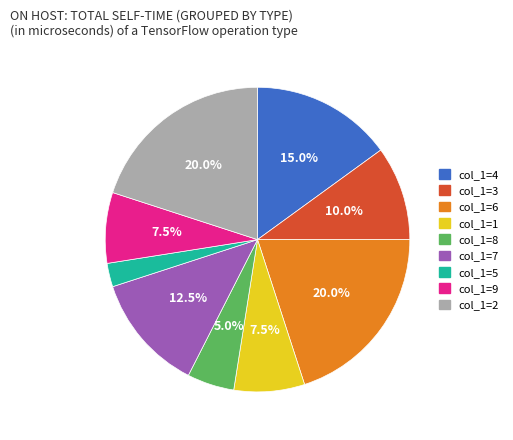

Does any single category account for the majority?

No